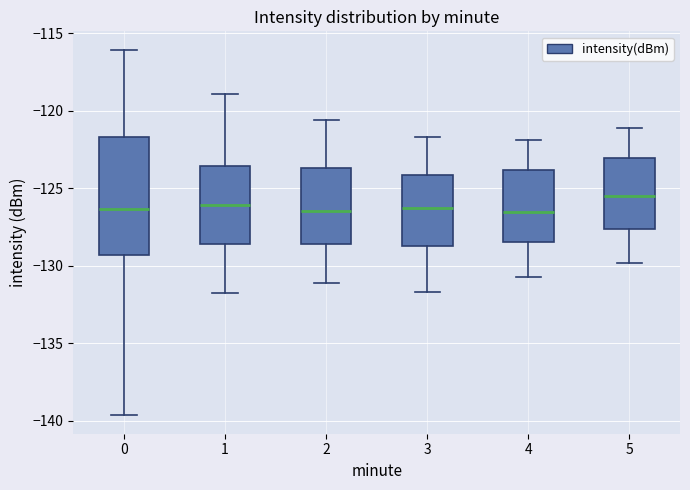

Which box has the highest median line?

5